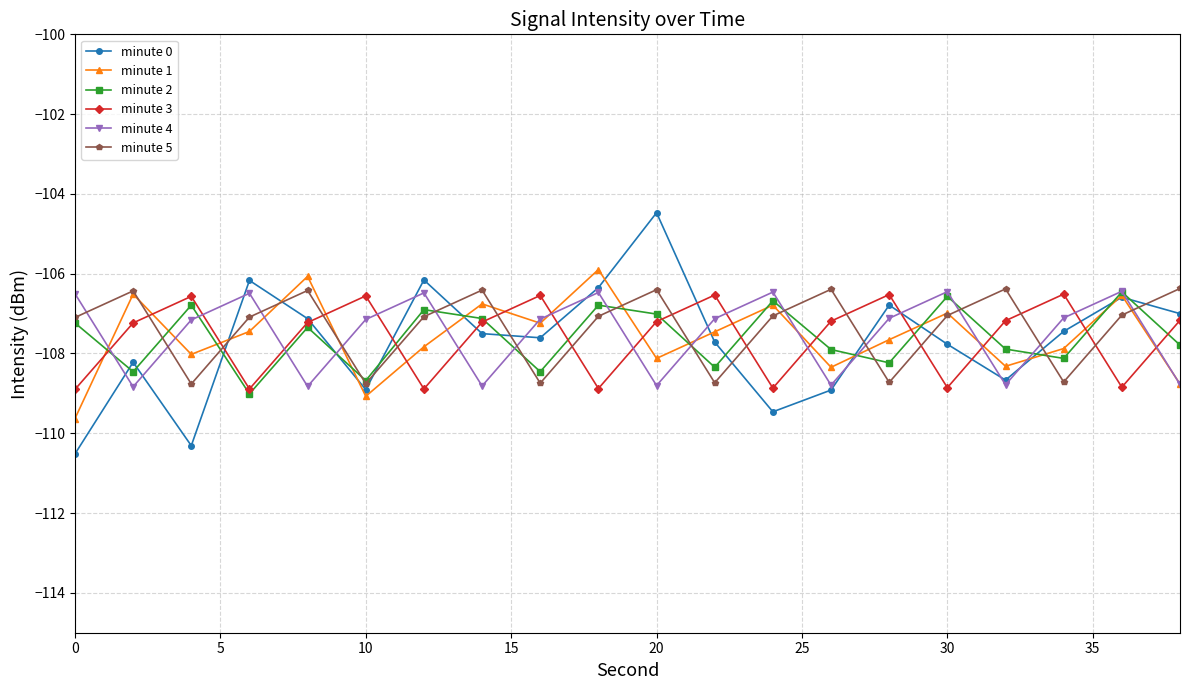

What is the value of the minute 2 point at the 14th from the left?

-107.9